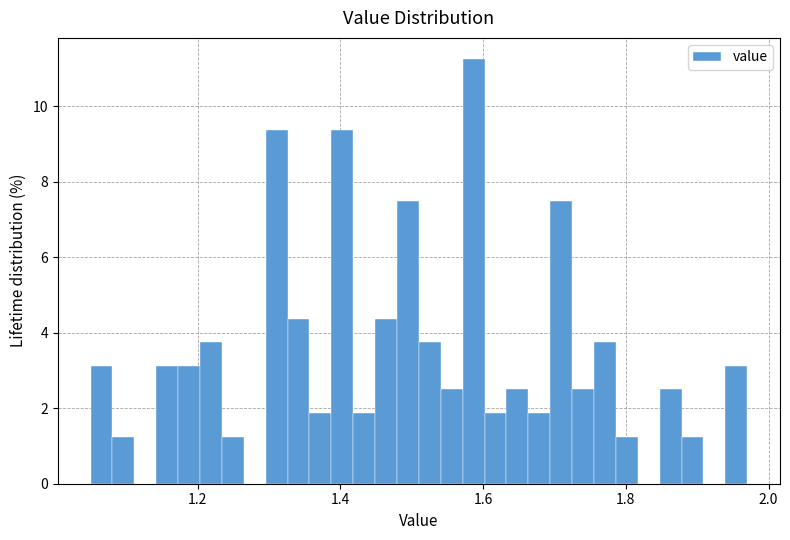

Around what value on the x-axis is the tallest bar? Give the approximate position of its centre, as read against the axis.

1.58